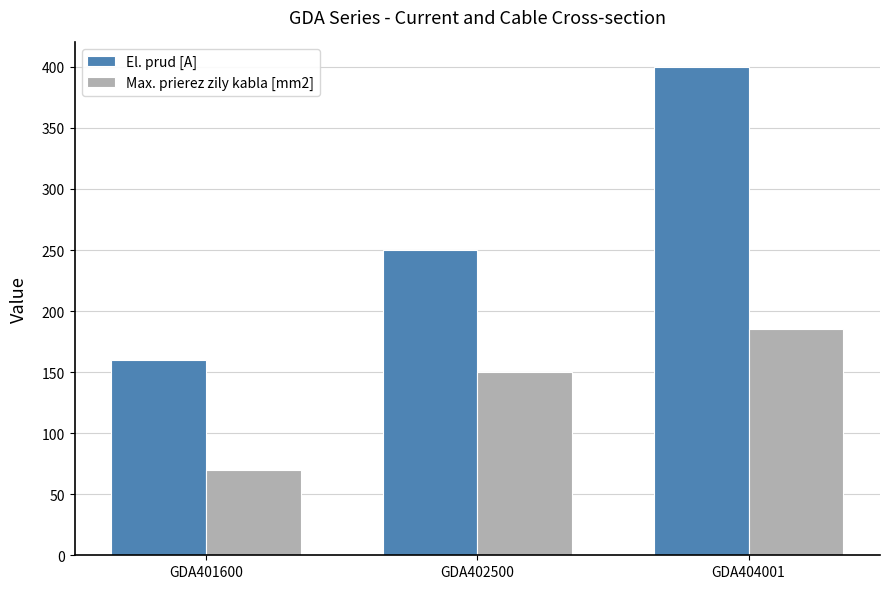

The value of Max. prierez zily kabla [mm2] at GDA401600 is 70. True or false?

True